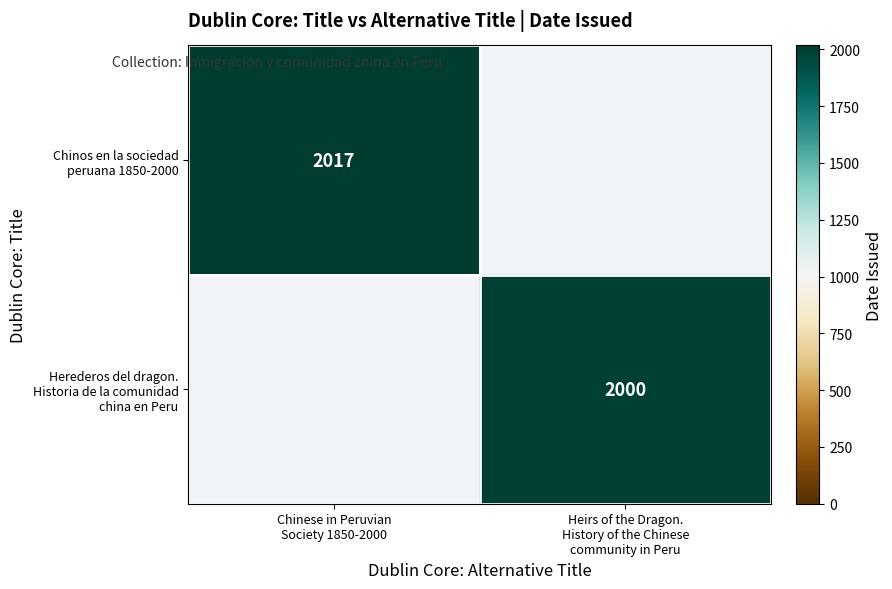

Is the value of Herederos del dragon. Historia de la comunidad china en Peru at Chinese in Peruvian Society 1850-2000 greater than the value of Chinos en la sociedad peruana 1850-2000 at Chinese in Peruvian Society 1850-2000?

No